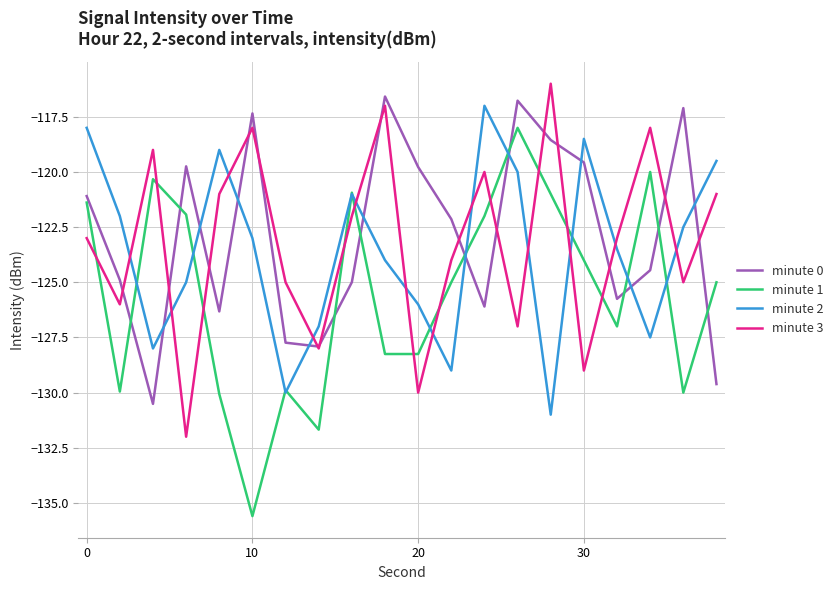

Which series has the largest total across all categories?

minute 0